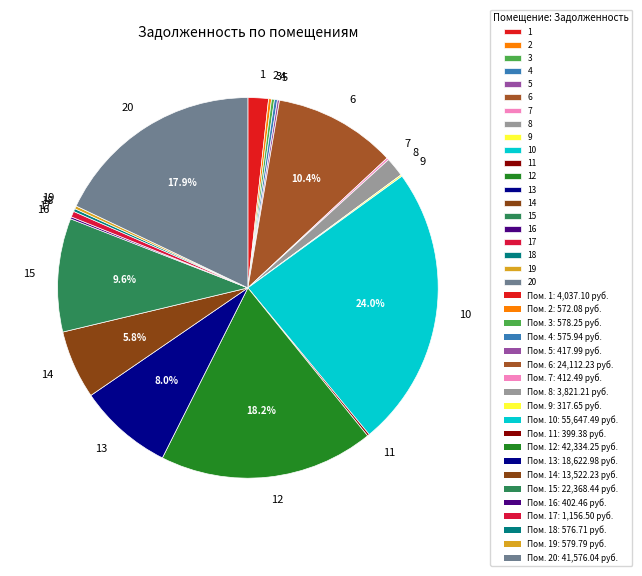

Is there any slice that represents more than half of the pie?

No